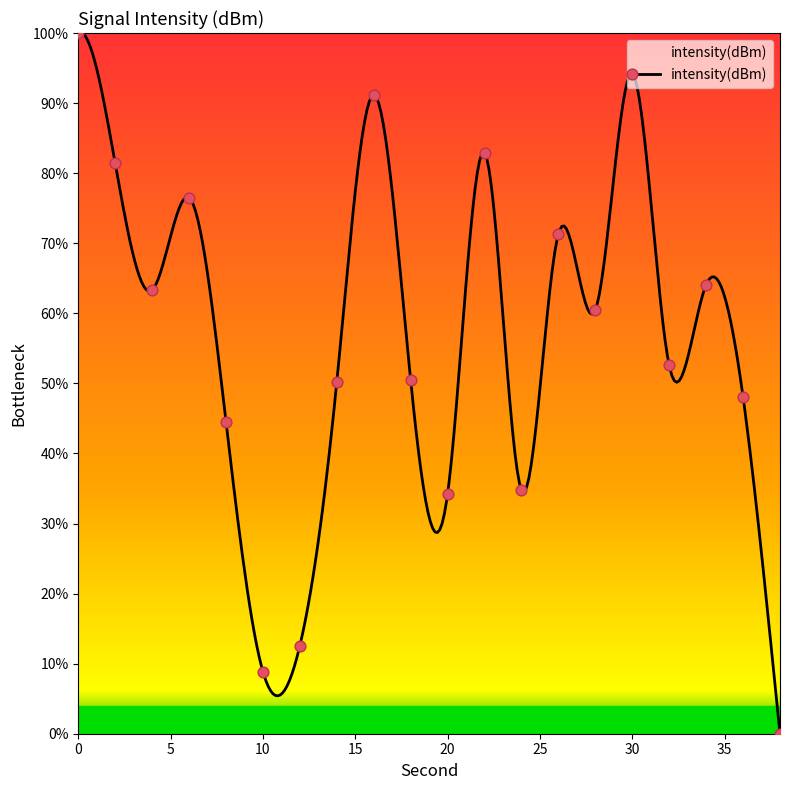

Approximately how many times larger is the value at 4 compared to 12?

5.0